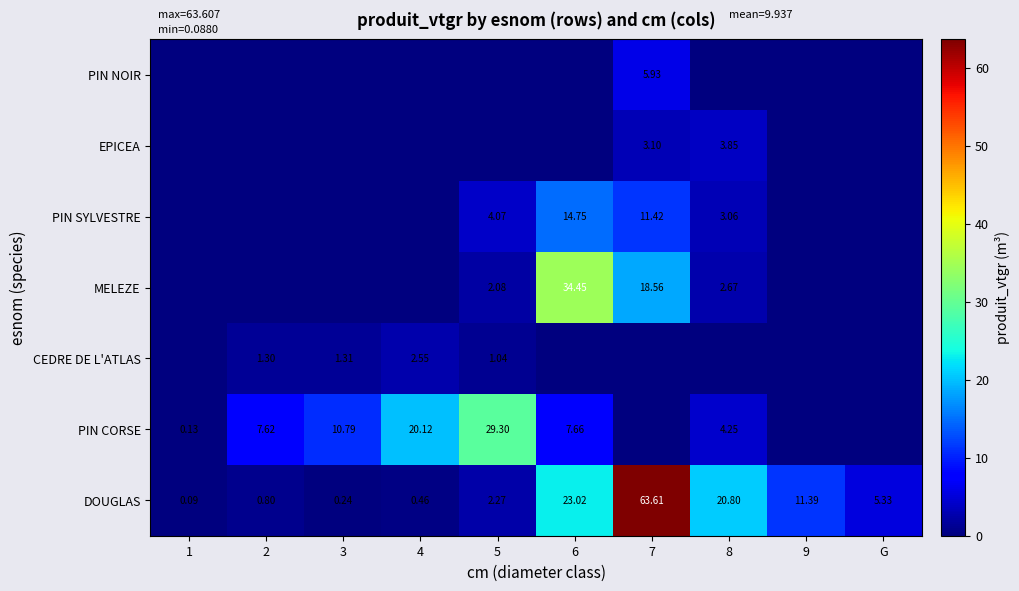

What is the total value across all series at 8?

34.6